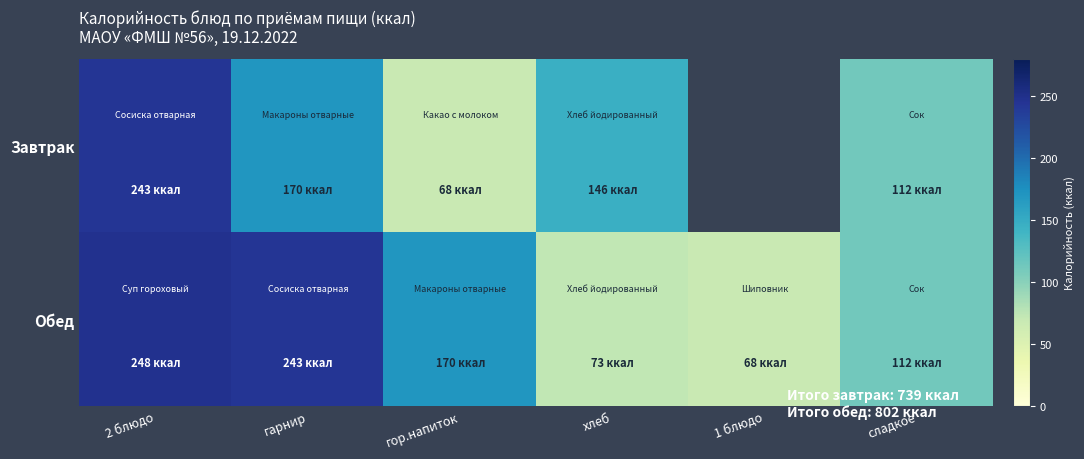

Rank the series by their maximum value, from highest to lowest.

Обед, Завтрак